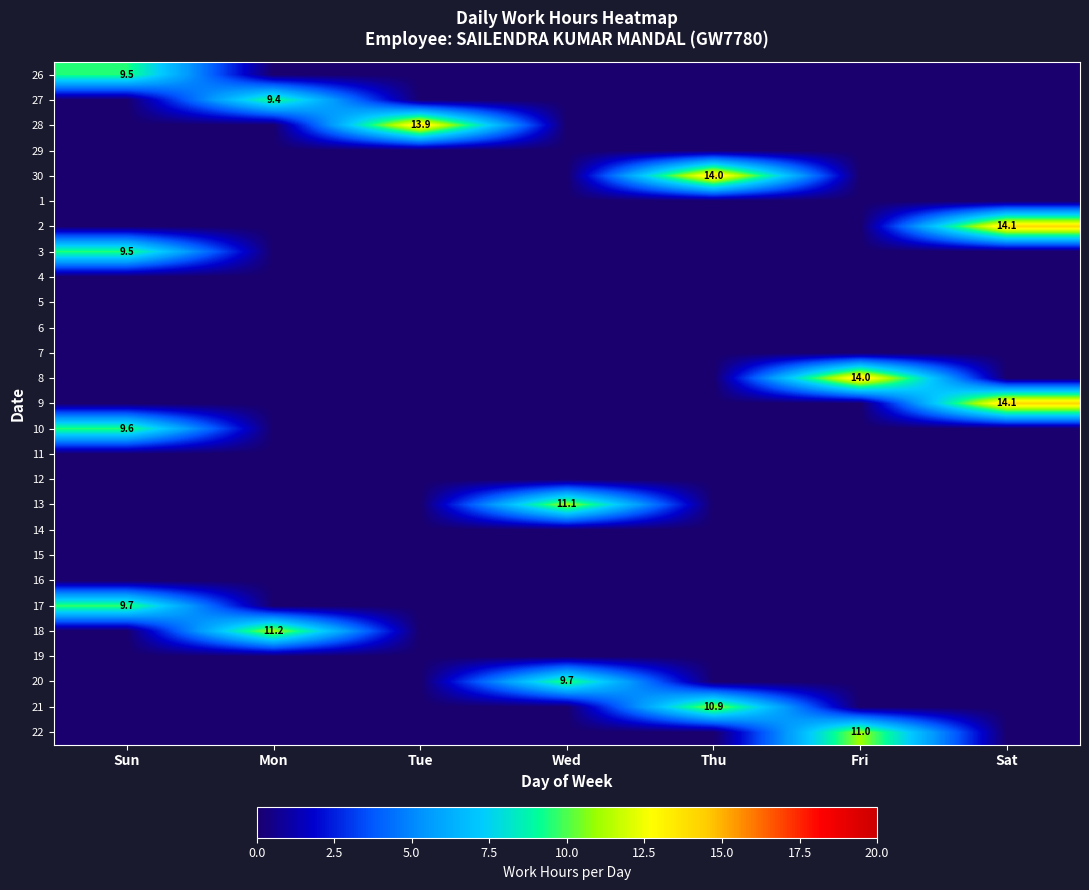

Rank the series at Thu from lowest to highest value.

26, 27, 28, 29, 1, 2, 3, 4, 5, 6, 7, 8, 9, 10, 11, 12, 13, 14, 15, 16, 17, 18, 19, 20, 22, 21, 30